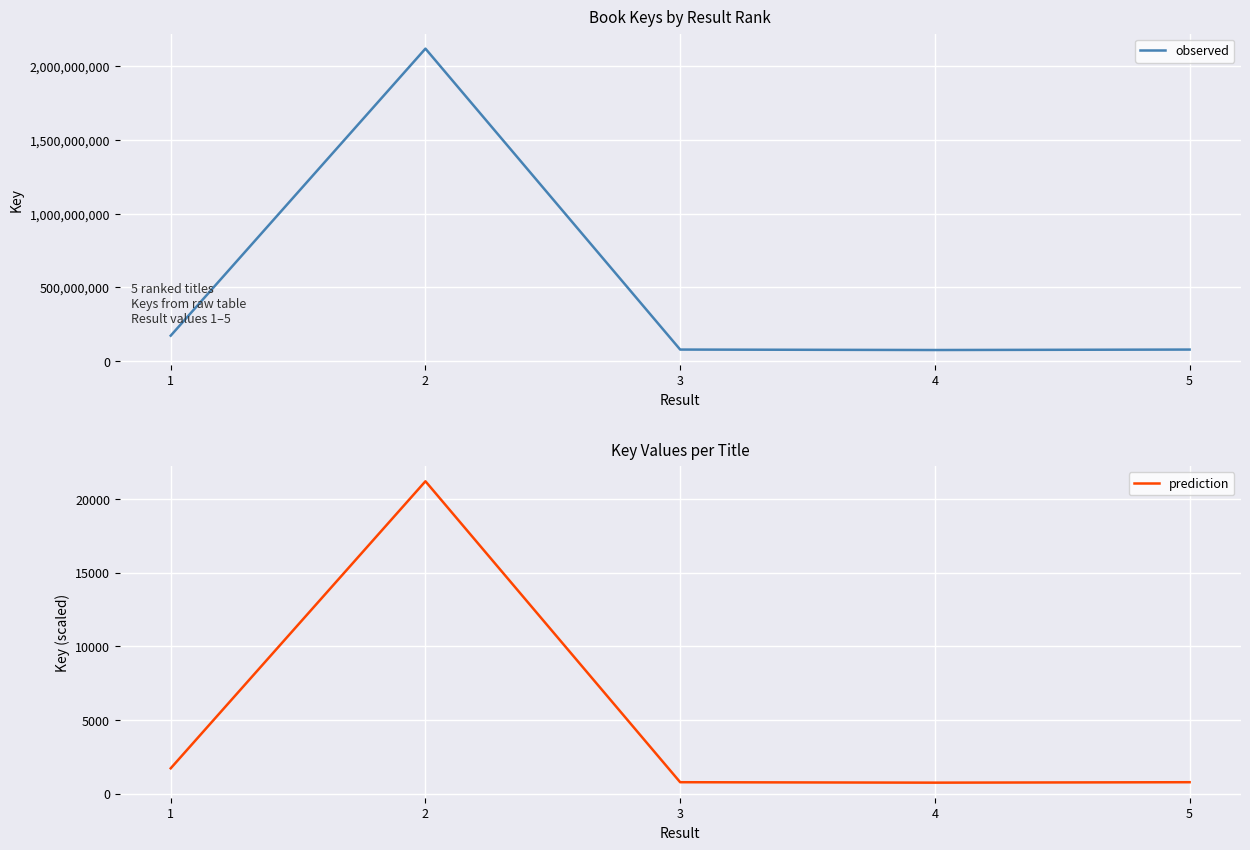

Count the number of categories in the chart.

5